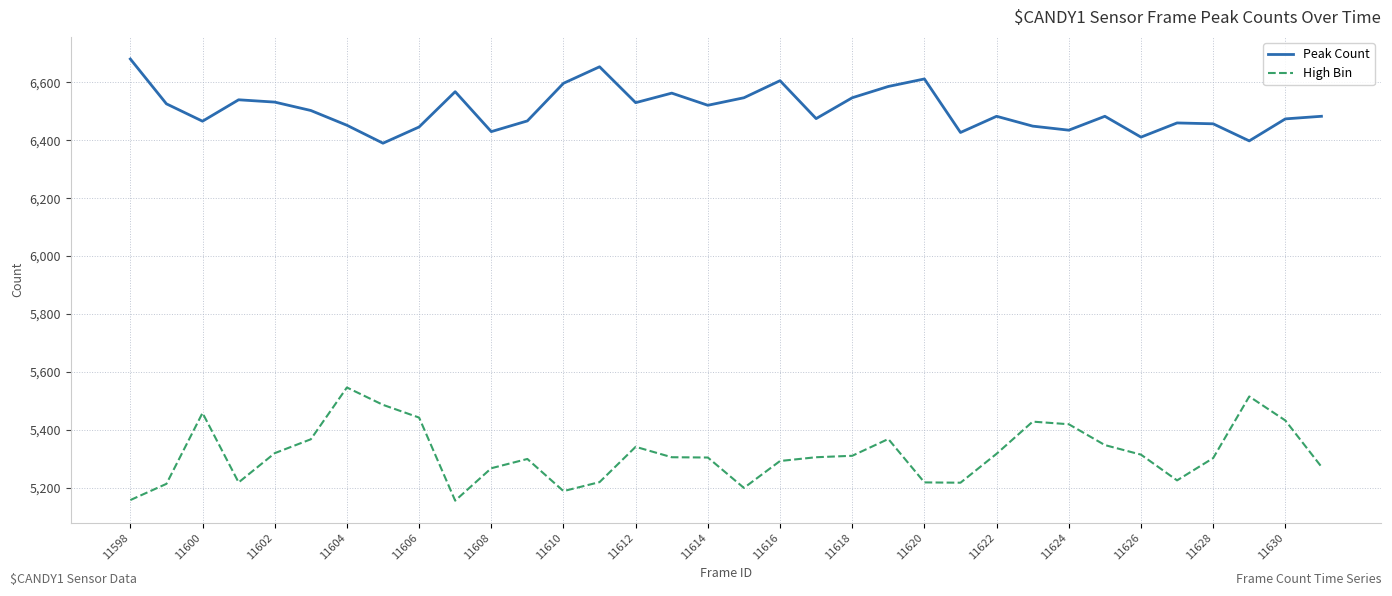

What is the average value of the High Bin series?

5317